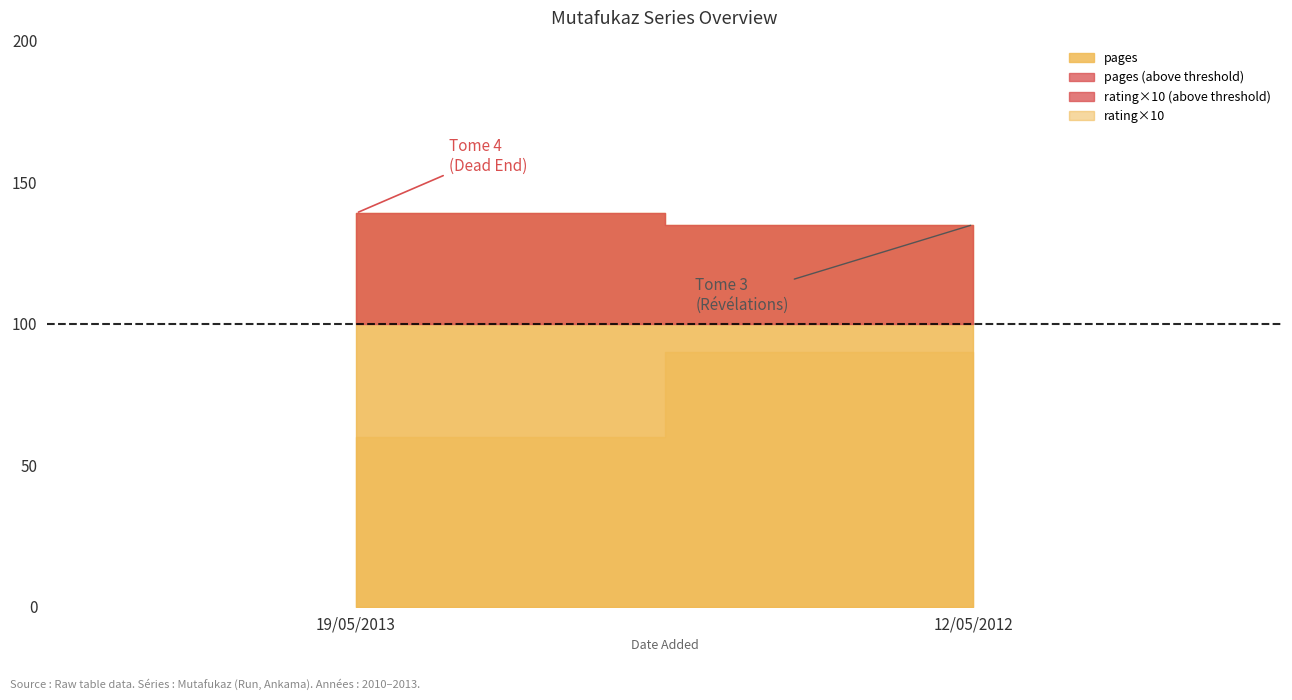

What value does the rating series have at 19/05/2013?

6